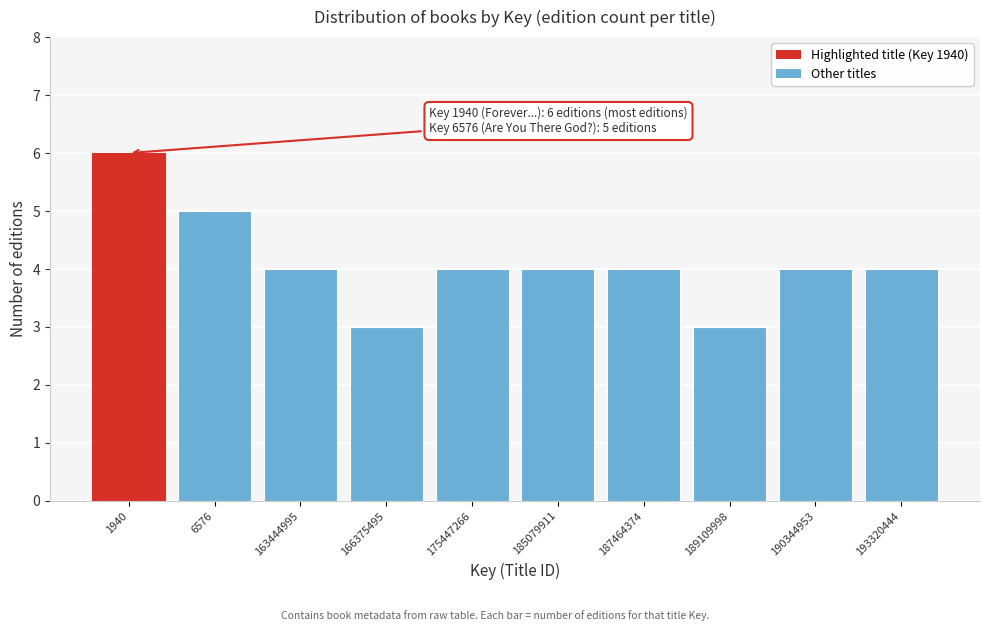

Reading left to right, transcribe all the data shown in this chart.

6	5	4	3	4	4	4	3	4	4